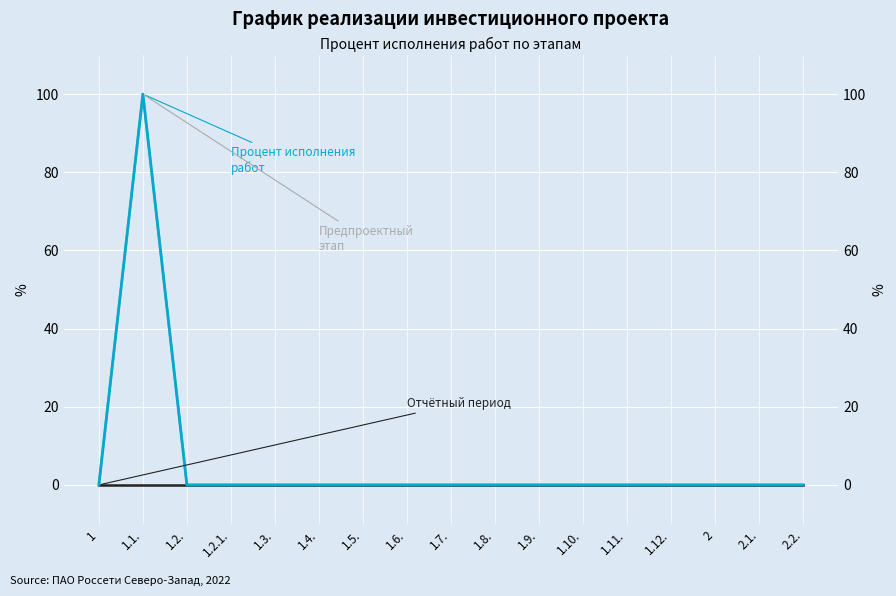

What position from the left is 2.1.?

16